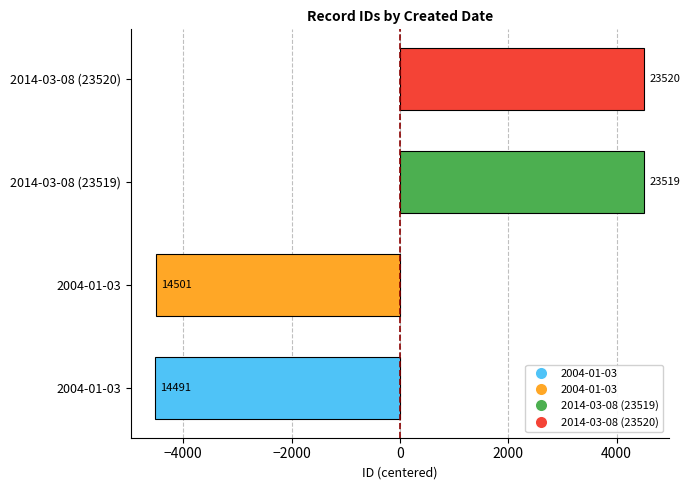

How many bars are there in total?

4